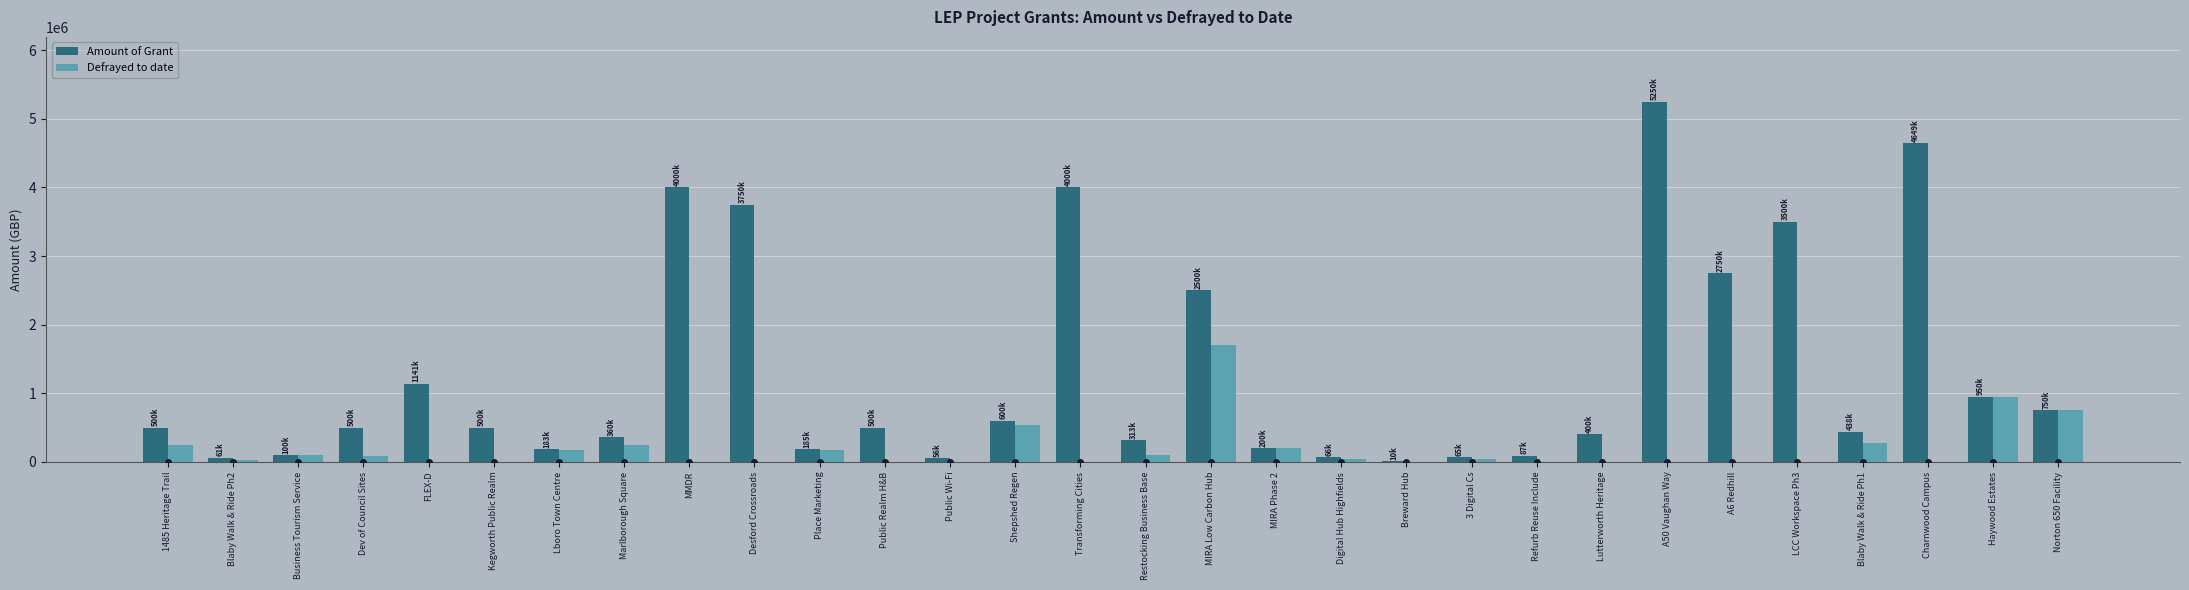

Which label corresponds to the largest value in the chart?

A50 Vaughan Way